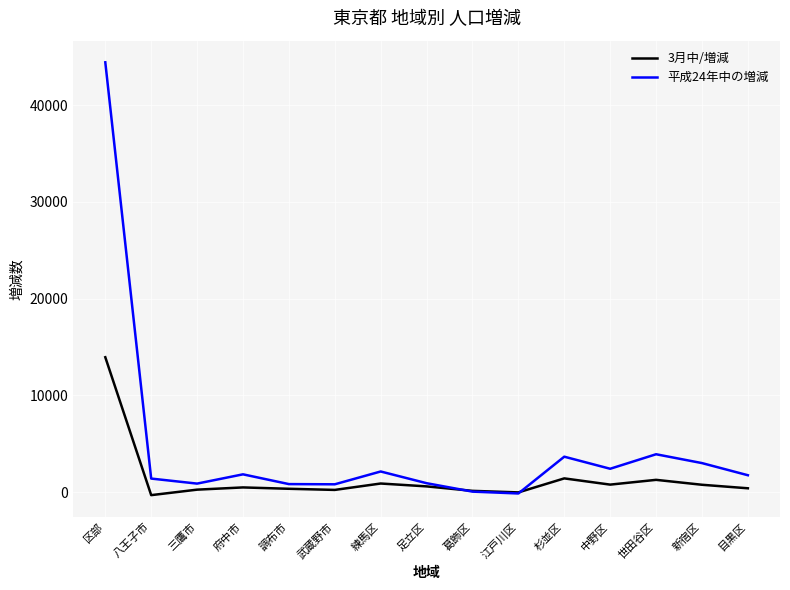

In 平成24年中の増減, how many points are lower than both neighbors (excluding endpoints)?

4